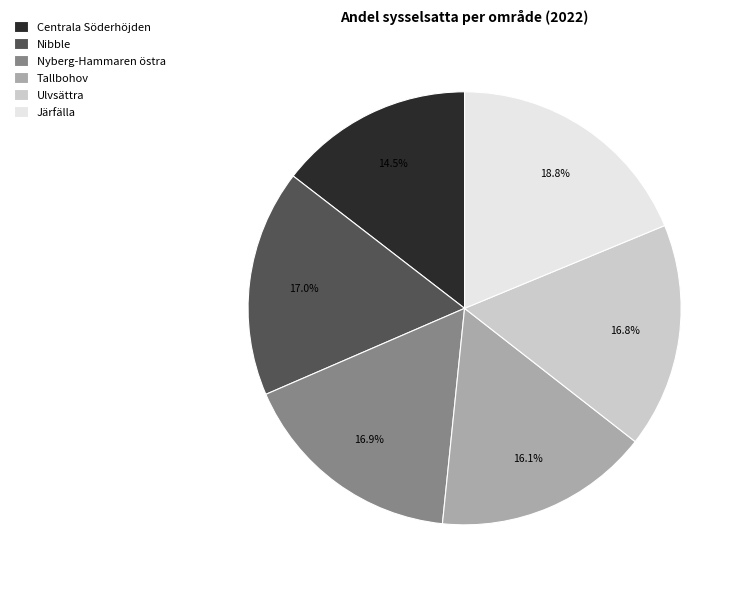

What is the ratio of the value at Tallbohov to the value at Järfälla?

0.9